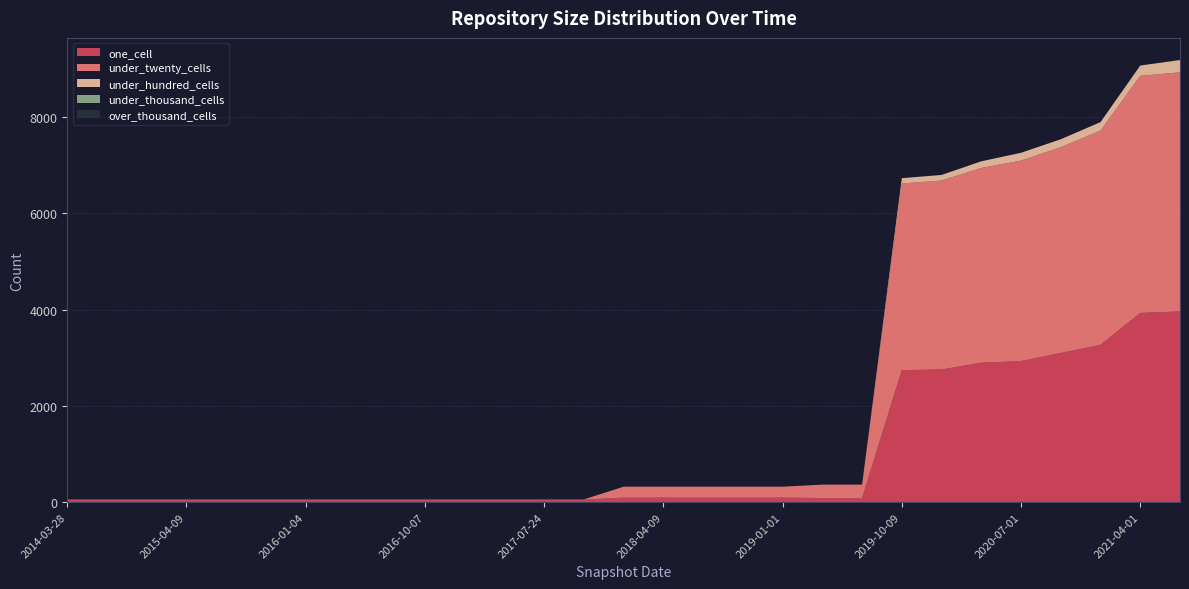

Reading left to right, list all the values displayed in this chart.

one_cell: 2014-03-28=55	2014-09-08=55	2015-01-19=55	2015-04-09=55	2015-07-03=55	2015-10-01=55	2016-01-04=55	2016-04-05=55	2016-07-04=55	2016-10-07=55	2016-12-27=55	2017-04-12=55	2017-07-24=55	2017-10-12=55	2017-12-22=96	2018-04-09=96	2018-07-11=96	2018-09-28=96	2019-01-01=96	2019-04-06=87	2019-07-01=87	2019-10-09=2742	2020-01-01=2756	2020-04-01=2895	2020-07-01=2930	2020-10-01=3098	2021-01-01=3267	2021-04-01=3930	2021-07-01=3961
under_twenty_cells: 2014-03-28=5	2014-09-08=5	2015-01-19=5	2015-04-09=5	2015-07-03=5	2015-10-01=5	2016-01-04=5	2016-04-05=5	2016-07-04=5	2016-10-07=5	2016-12-27=5	2017-04-12=5	2017-07-24=5	2017-10-12=5	2017-12-22=227	2018-04-09=227	2018-07-11=227	2018-09-28=227	2019-01-01=227	2019-04-06=279	2019-07-01=279	2019-10-09=3874	2020-01-01=3922	2020-04-01=4045	2020-07-01=4162	2020-10-01=4271	2021-01-01=4448	2021-04-01=4922	2021-07-01=4962
under_hundred_cells: 2014-03-28=0	2014-09-08=0	2015-01-19=0	2015-04-09=0	2015-07-03=0	2015-10-01=0	2016-01-04=0	2016-04-05=0	2016-07-04=0	2016-10-07=0	2016-12-27=0	2017-04-12=0	2017-07-24=0	2017-10-12=0	2017-12-22=0	2018-04-09=0	2018-07-11=0	2018-09-28=0	2019-01-01=0	2019-04-06=0	2019-07-01=0	2019-10-09=111	2020-01-01=116	2020-04-01=137	2020-07-01=162	2020-10-01=166	2021-01-01=176	2021-04-01=213	2021-07-01=256
under_thousand_cells: 2014-03-28=0	2014-09-08=0	2015-01-19=0	2015-04-09=0	2015-07-03=0	2015-10-01=0	2016-01-04=0	2016-04-05=0	2016-07-04=0	2016-10-07=0	2016-12-27=0	2017-04-12=0	2017-07-24=0	2017-10-12=0	2017-12-22=0	2018-04-09=0	2018-07-11=0	2018-09-28=0	2019-01-01=0	2019-04-06=0	2019-07-01=0	2019-10-09=0	2020-01-01=0	2020-04-01=0	2020-07-01=0	2020-10-01=0	2021-01-01=0	2021-04-01=1	2021-07-01=1
over_thousand_cells: 2014-03-28=0	2014-09-08=0	2015-01-19=0	2015-04-09=0	2015-07-03=0	2015-10-01=0	2016-01-04=0	2016-04-05=0	2016-07-04=0	2016-10-07=0	2016-12-27=0	2017-04-12=0	2017-07-24=0	2017-10-12=0	2017-12-22=0	2018-04-09=0	2018-07-11=0	2018-09-28=0	2019-01-01=0	2019-04-06=0	2019-07-01=0	2019-10-09=0	2020-01-01=0	2020-04-01=0	2020-07-01=0	2020-10-01=0	2021-01-01=0	2021-04-01=0	2021-07-01=0